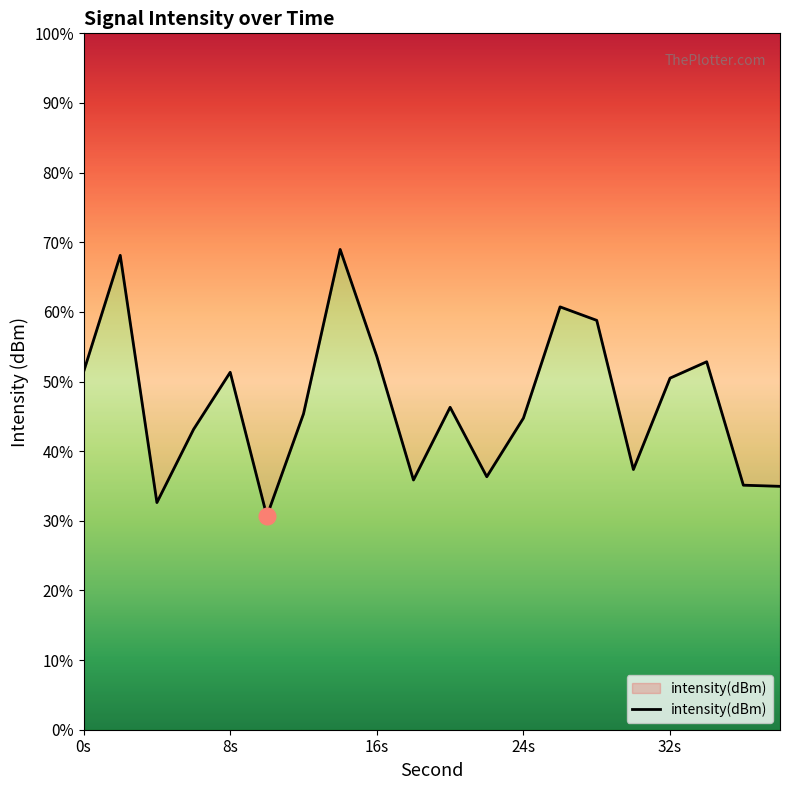

What is the value of the 5th point from the left?

-114.9